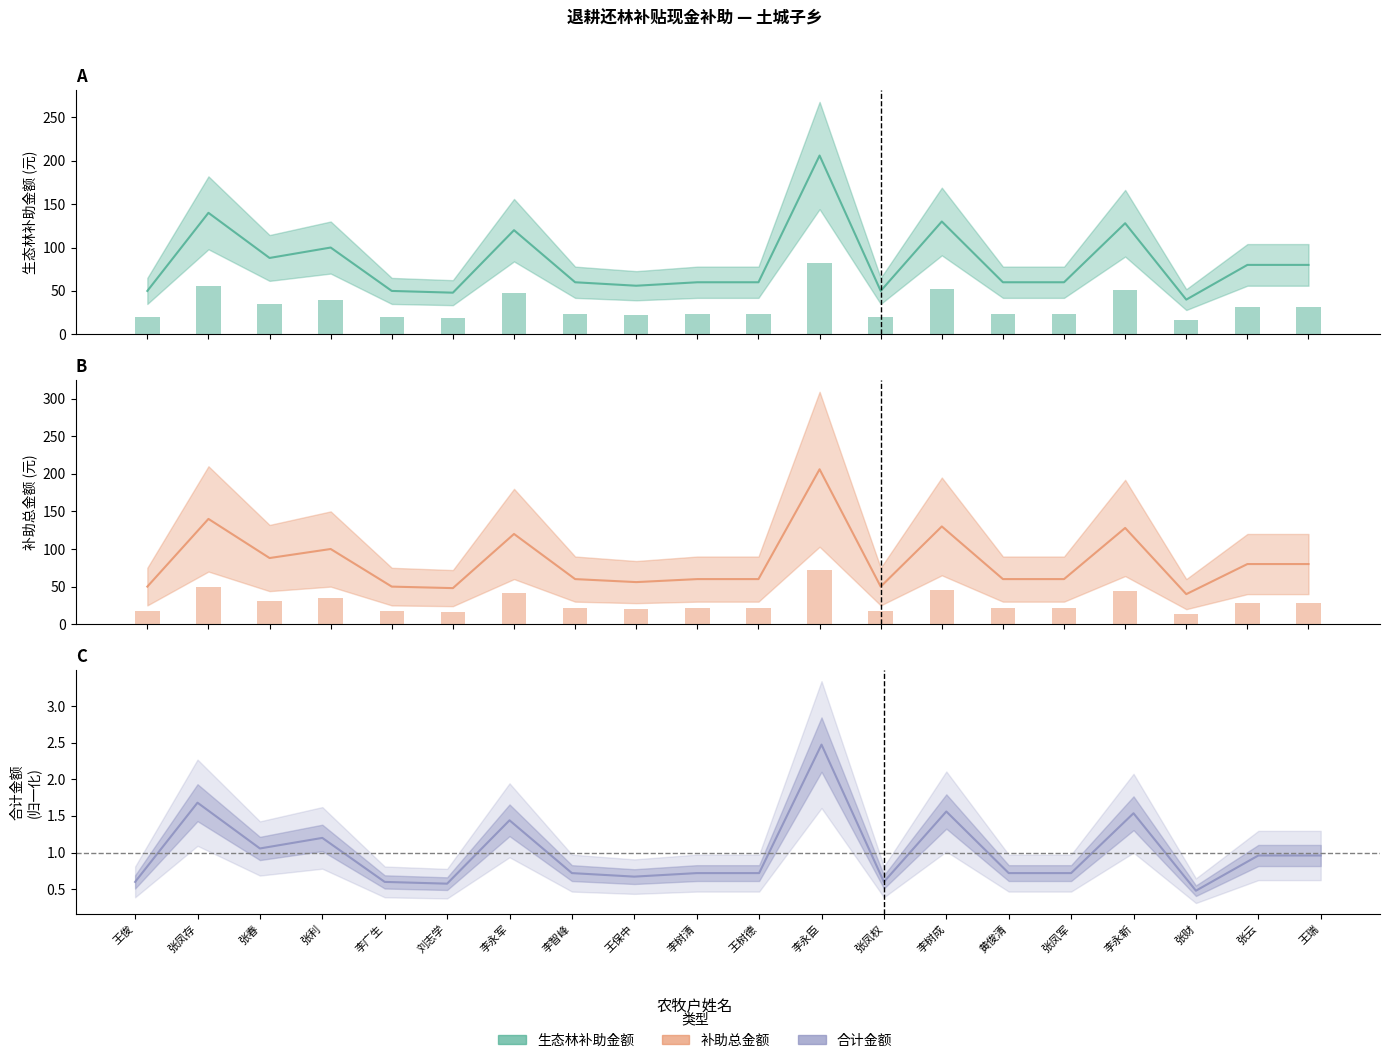

List the labels in order of value, smallest first.

张财, 刘志学, 王俊, 李广生, 张凤权, 王保中, 李智峰, 李树清, 王树德, 黄俊清, 张凤军, 张云, 王瑞, 张春, 张利, 李永军, 李永新, 李树成, 张凤存, 李永臣